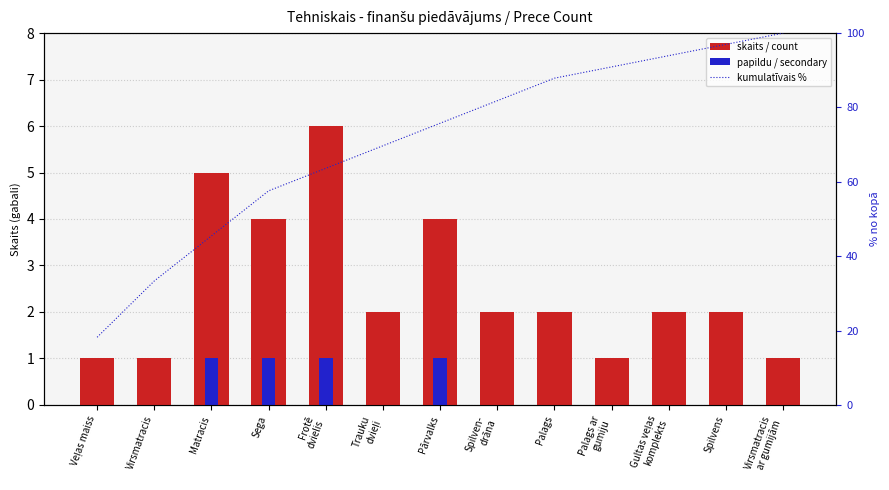

What is the maximum value shown in the chart?

100.0